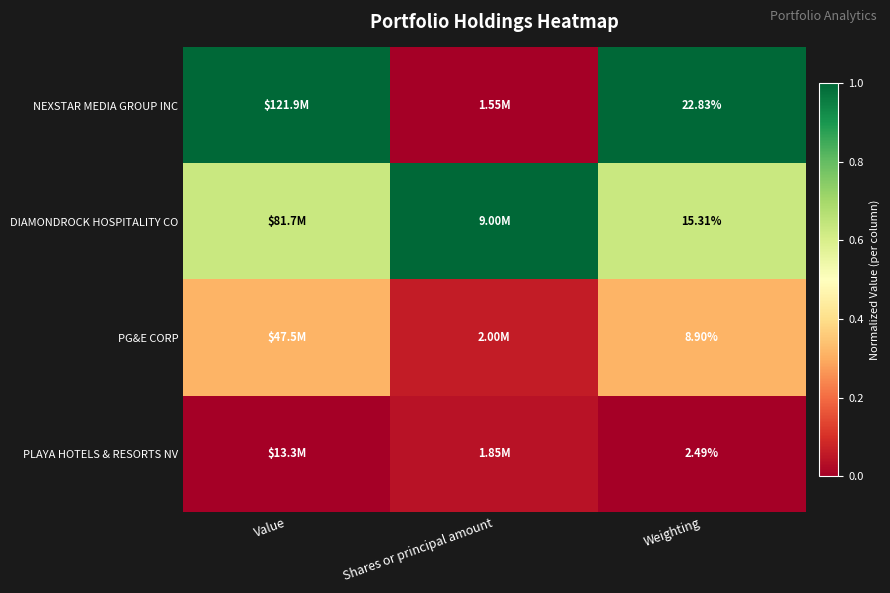

At Weighting, list the series in order from smallest to largest.

PLAYA HOTELS & RESORTS NV, PG&E CORP, DIAMONDROCK HOSPITALITY CO, NEXSTAR MEDIA GROUP INC